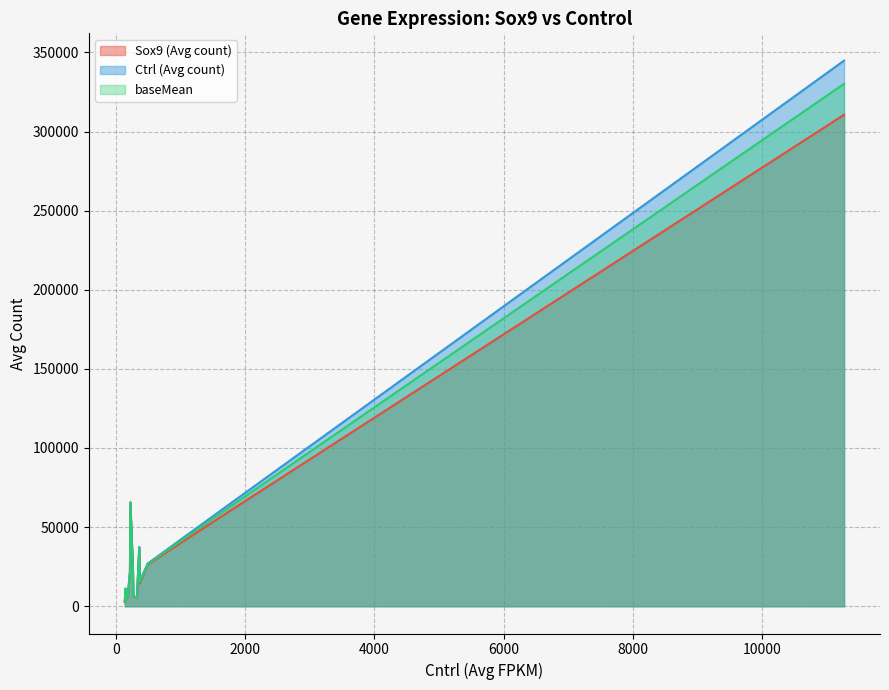

What is the difference between the maximum and minimum values in the baseMean series?

327312.1